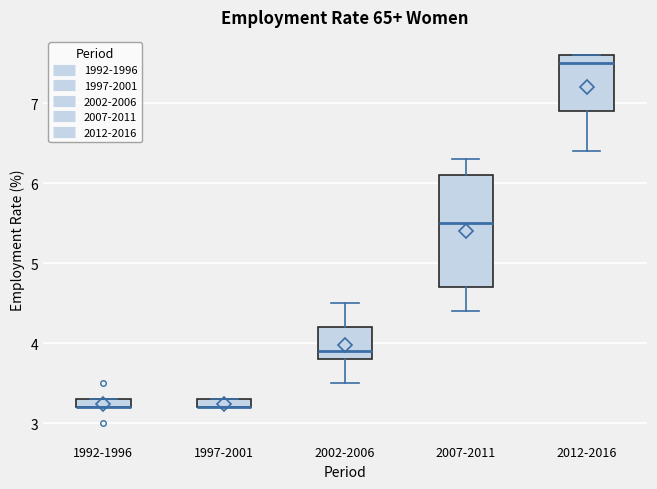

Comparing the boxes themselves (not the whiskers), which one is the tallest?

2007-2011